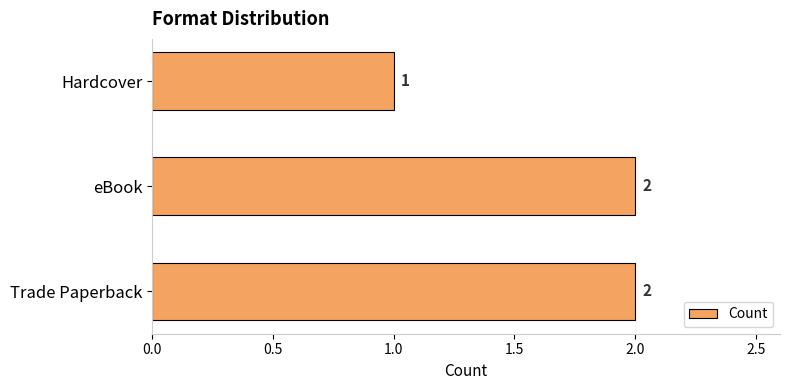

What is the greatest value displayed?

2